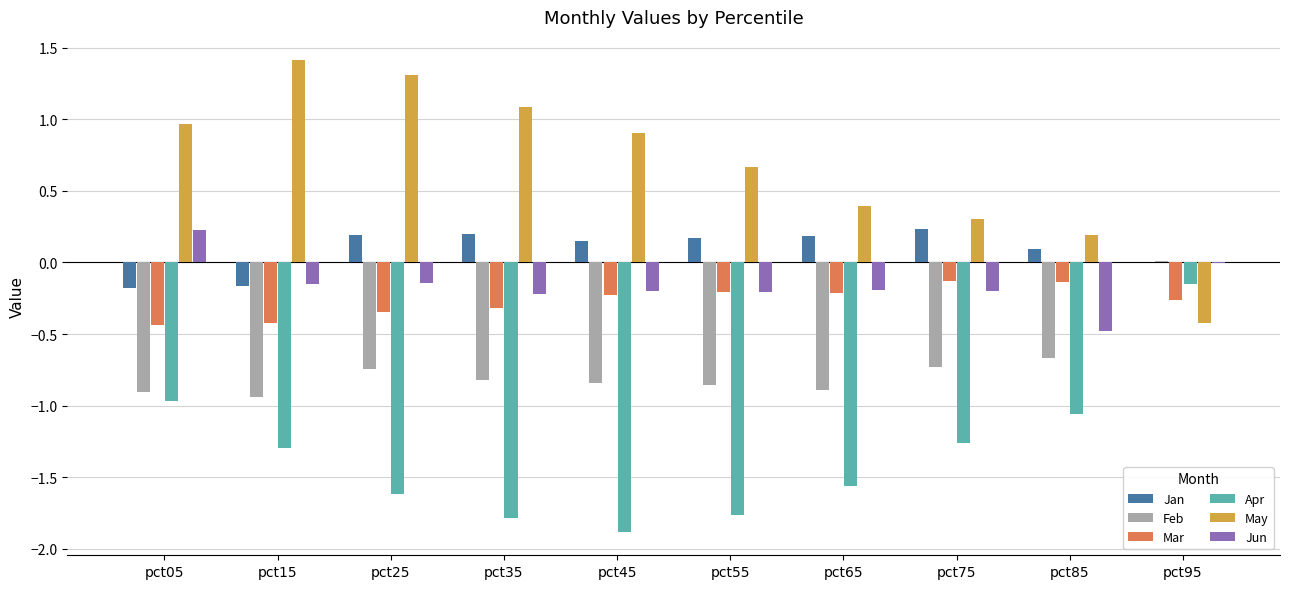

Are the bars grouped side by side (vs. stacked)?

Yes